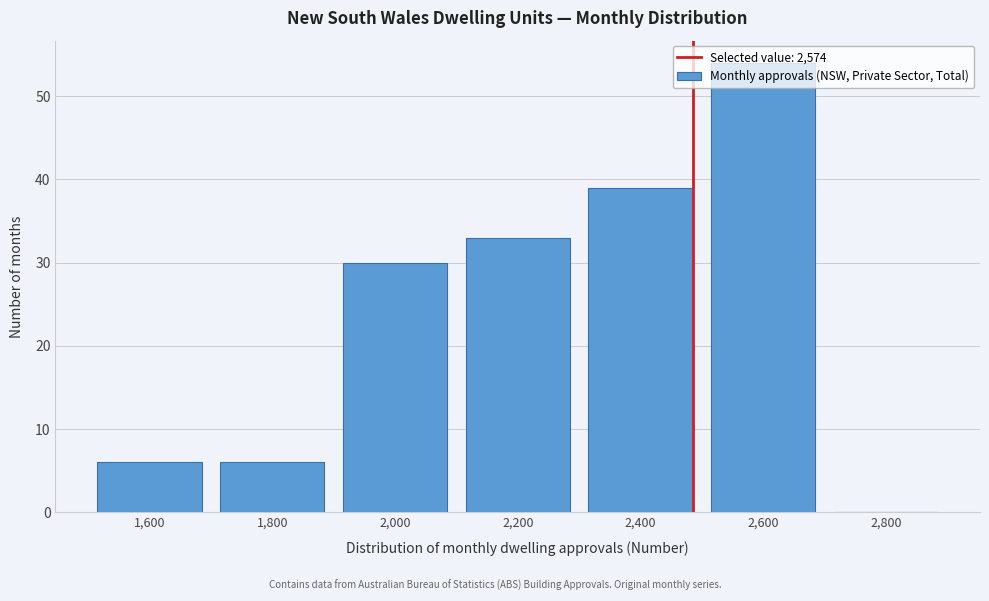

What is the approximate value at 2,200?

33